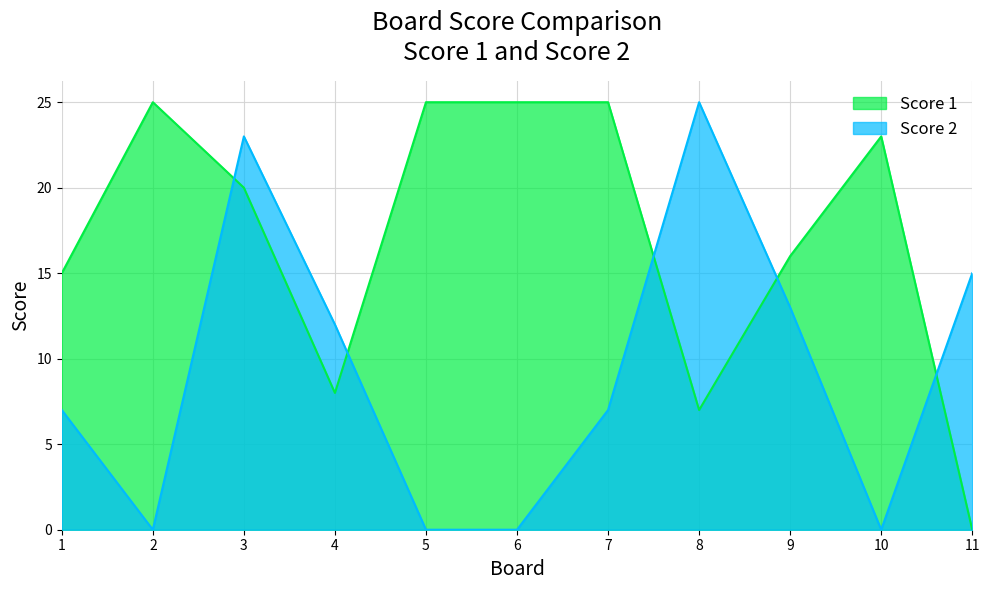

At how many categories does at least one series exceed 21?

7